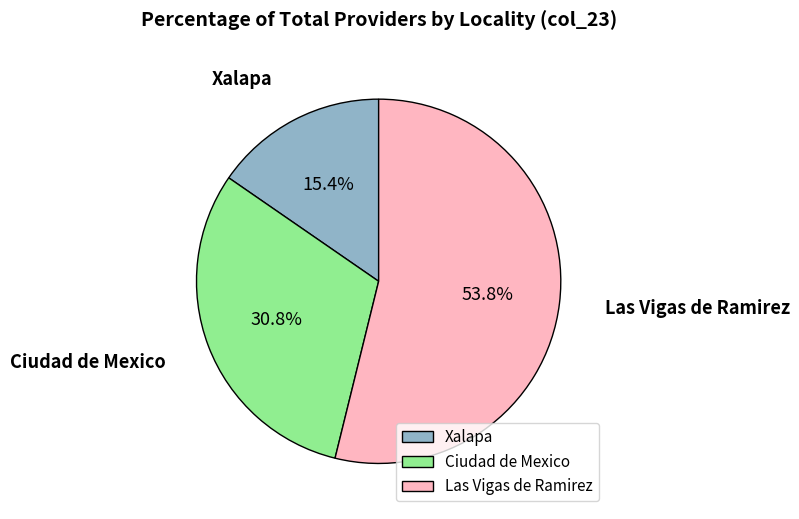

Rank the categories by value from lowest to highest.

Xalapa, Ciudad de Mexico, Las Vigas de Ramirez